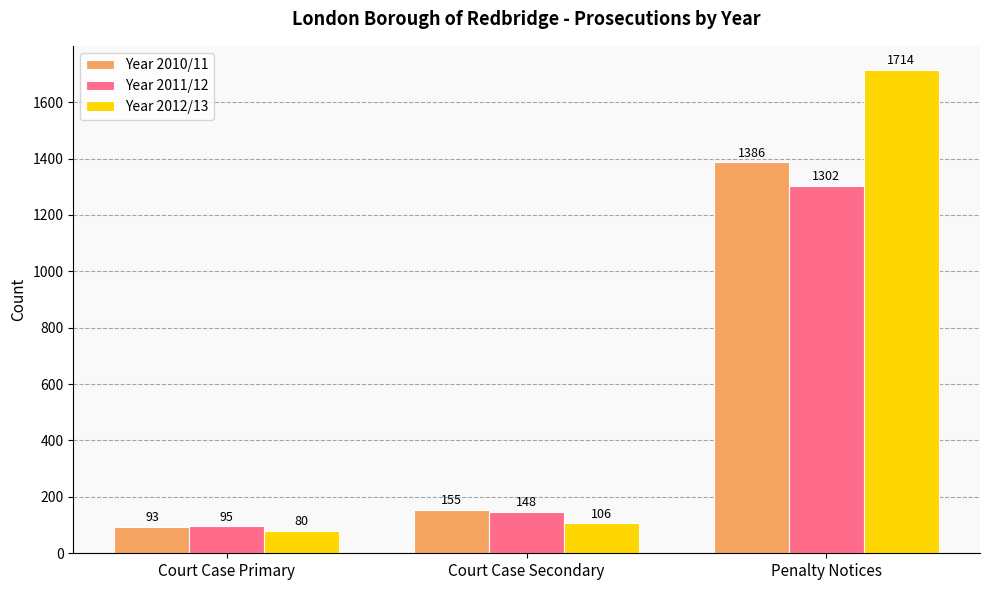

What position from the left is Court Case Secondary?

2